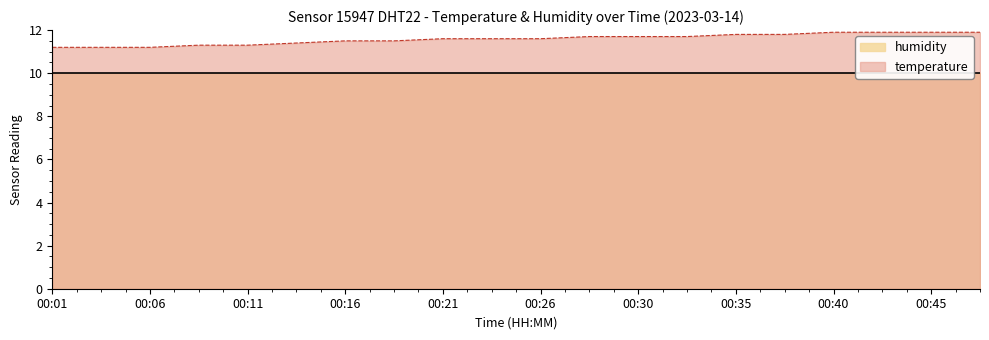

At which label is the value closest to 11?

00:01